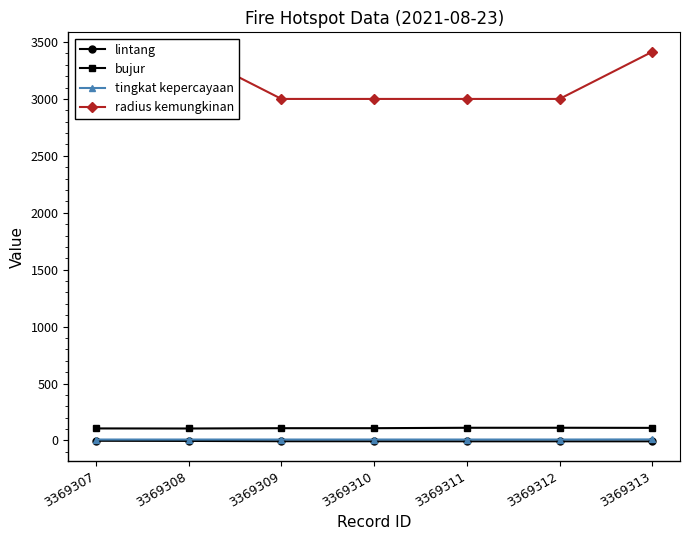

What is the difference between the bujur values at 3369310 and 3369307?

2.1